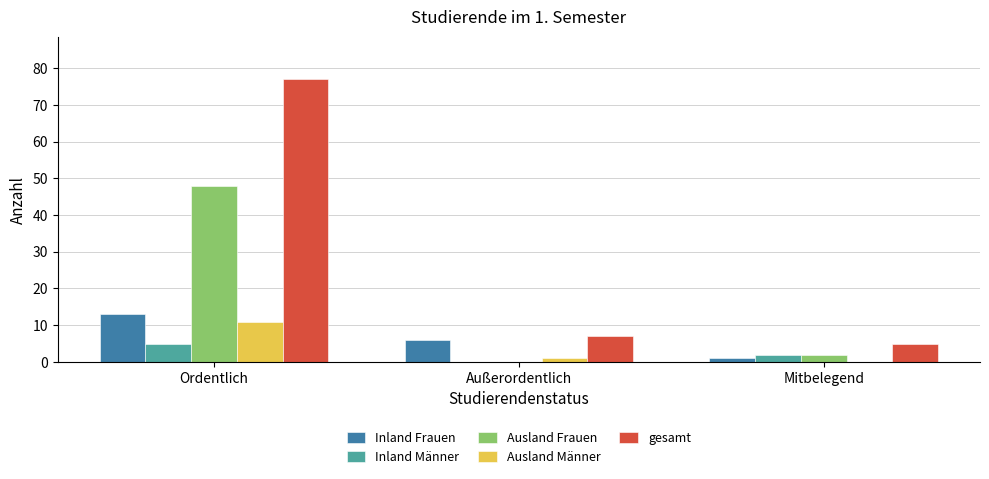

What is the maximum value shown in the chart?

77